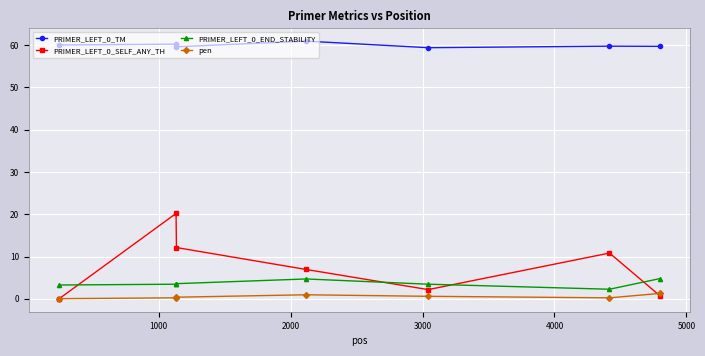

True or false: PRIMER_LEFT_0_TM and PRIMER_LEFT_0_END_STABILITY cross at least once.

False